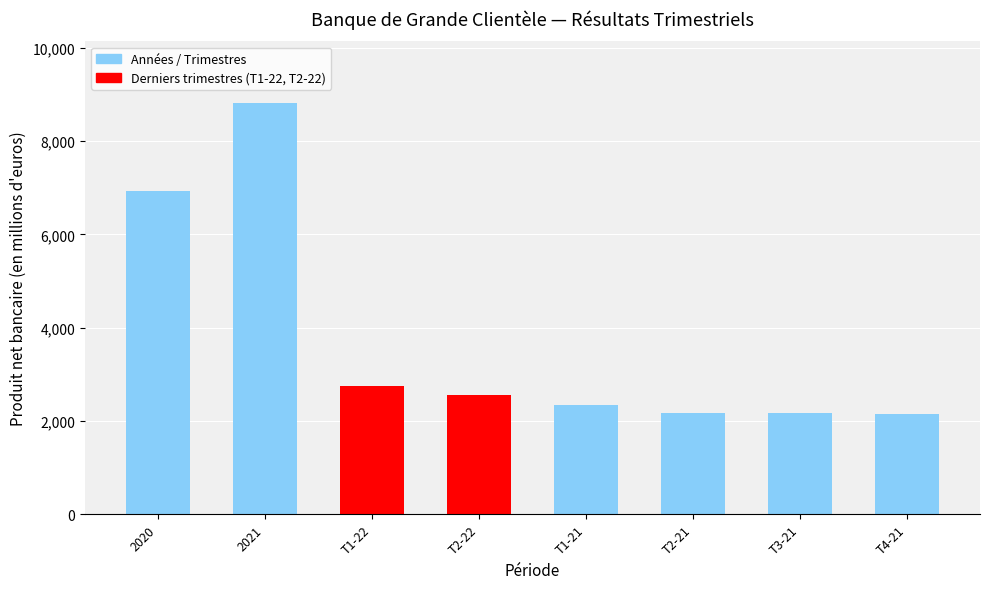

What is the sum of all values?

29876